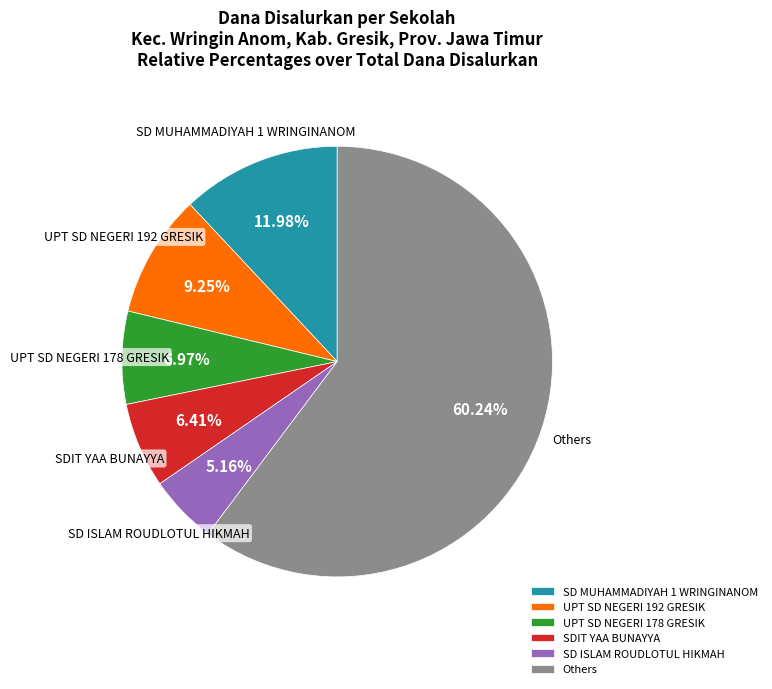

What is the ratio of the value at SD MUHAMMADIYAH 1 WRINGINANOM to the value at SD ISLAM ROUDLOTUL HIKMAH?

2.3